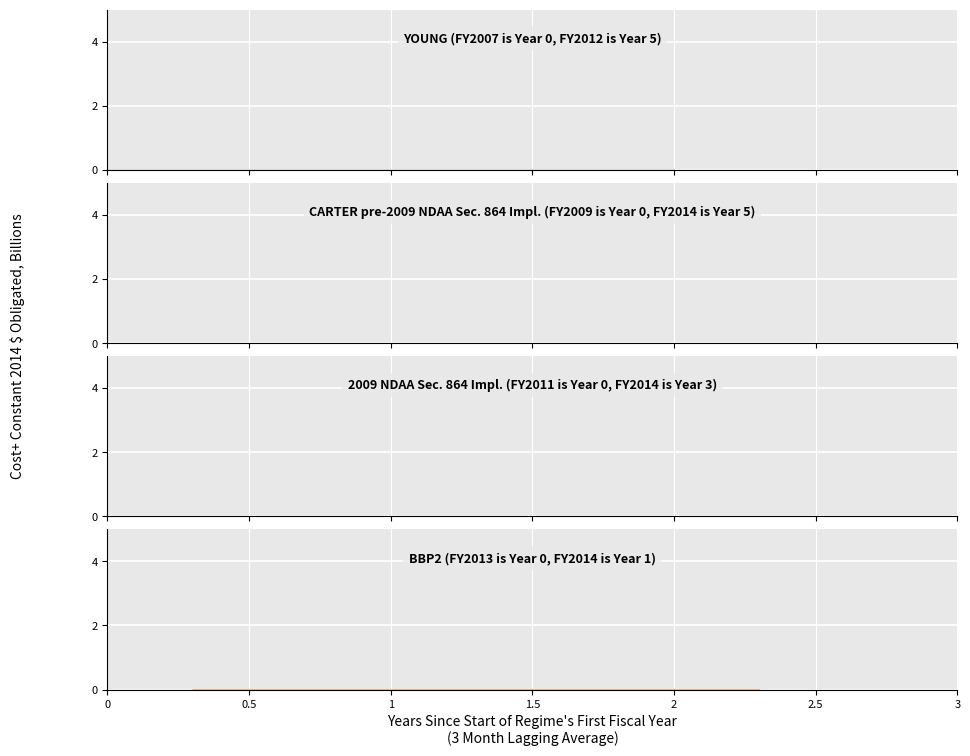

Which category has the lowest value in the BBP2 (FY2013 is Year 0, FY2014 is Year 1) series?

1.5